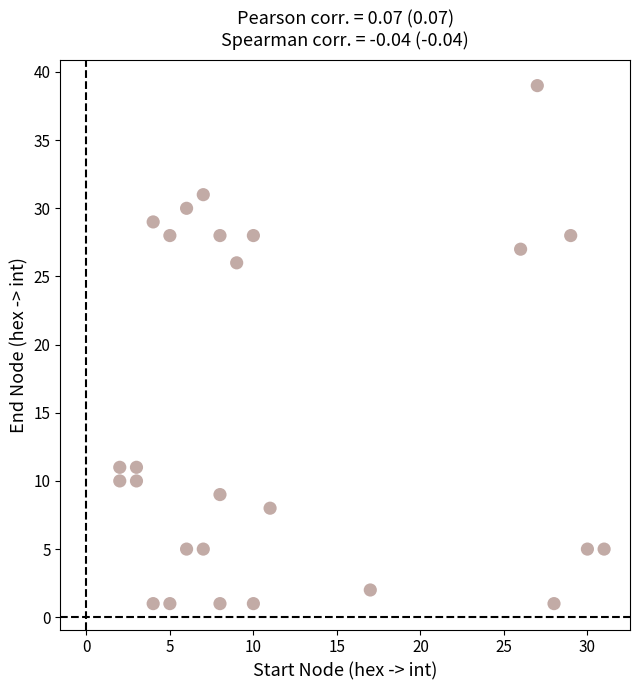

What is the range of X values (max minus min)?

29